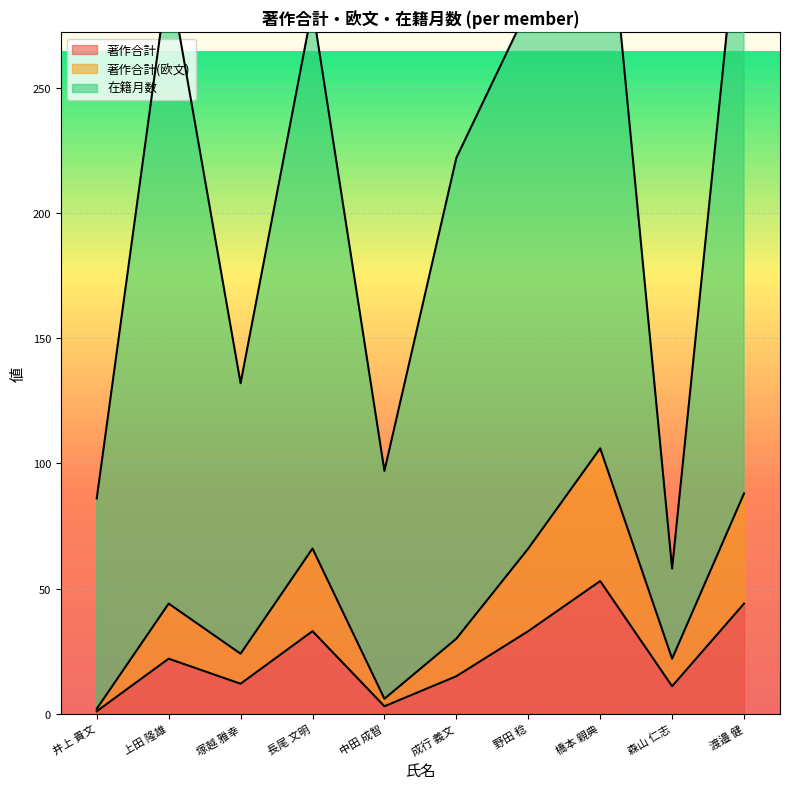

The 著作合計 series shows 22 at 上田 隆雄. True or false?

True